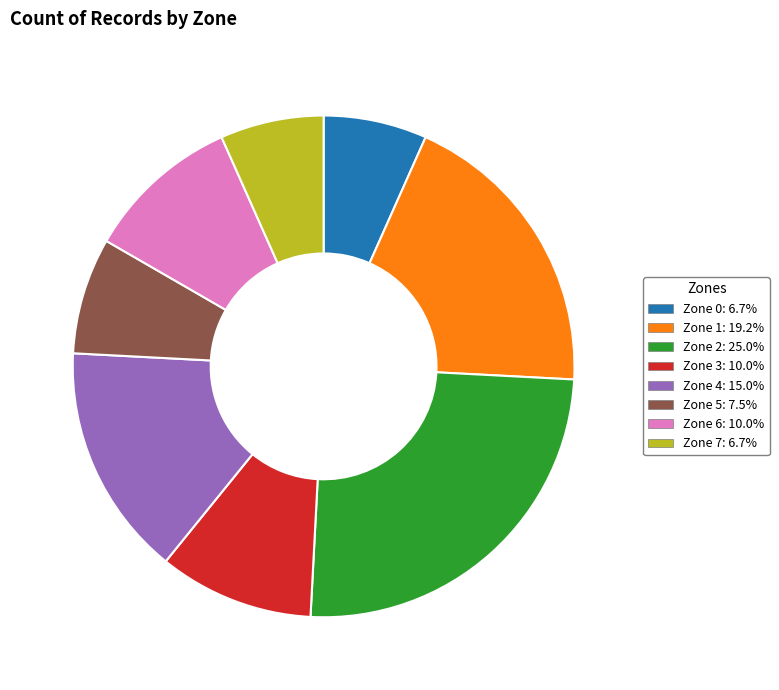

Does Zone 6 account for over 50% of the chart?

No